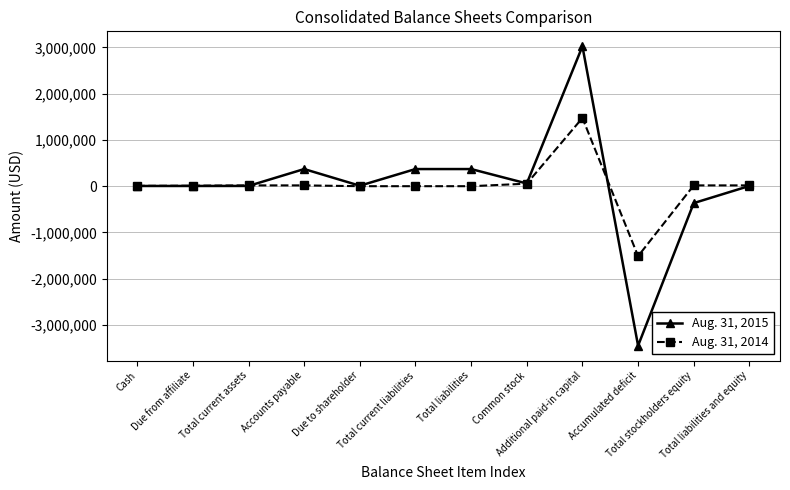

What is the difference between the maximum and minimum values in the Aug. 31, 2014 series?

2986978